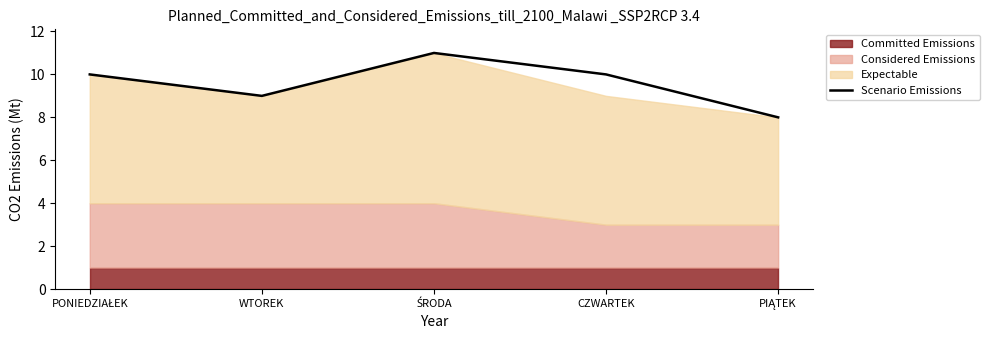

Is it true that the value at PONIEDZIAŁEK is 2?

False